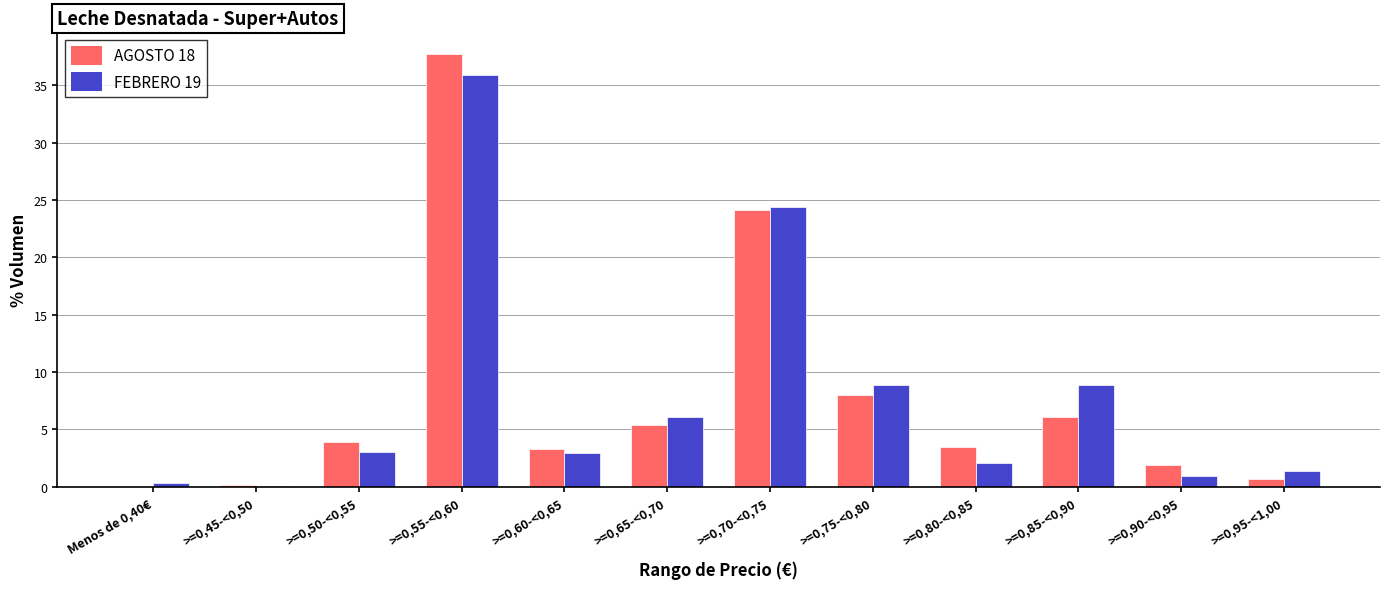

What is the total value across all series at >=0,60-<0,65?

6.3